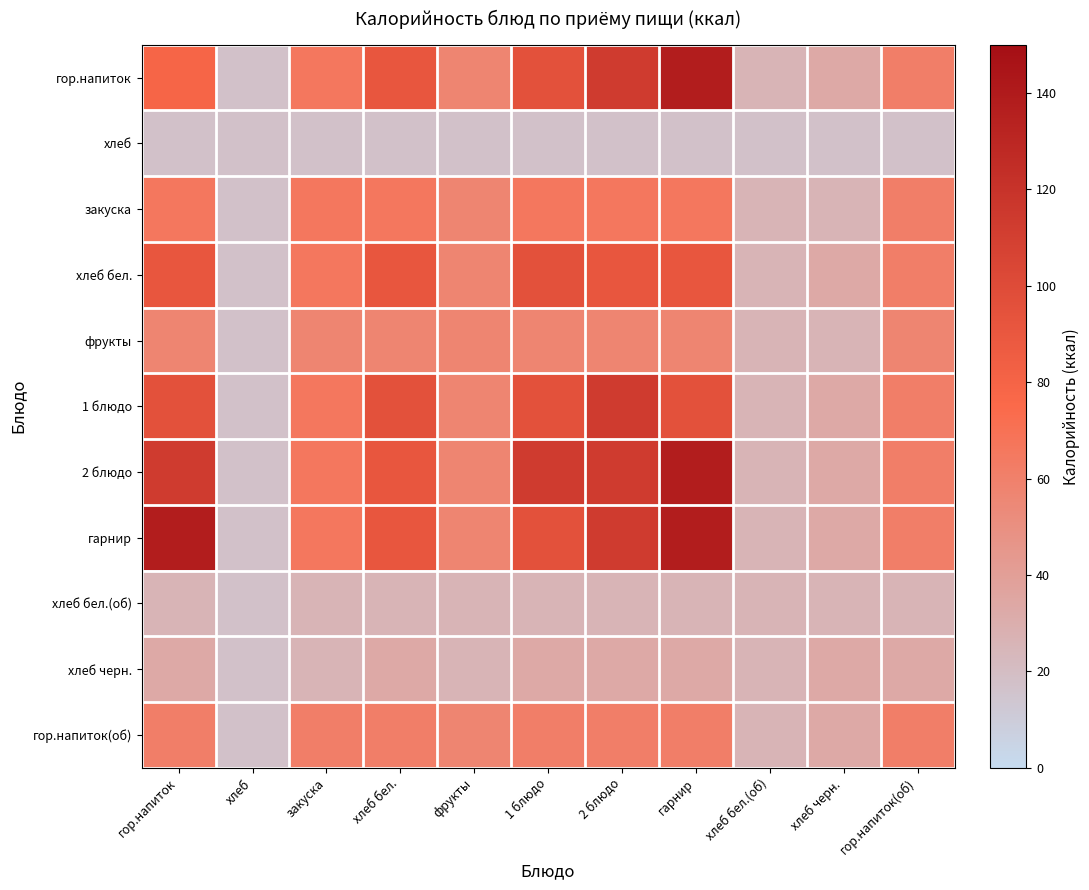

Which has a higher value, хлеб бел.(об) or хлеб?

хлеб бел.(об)